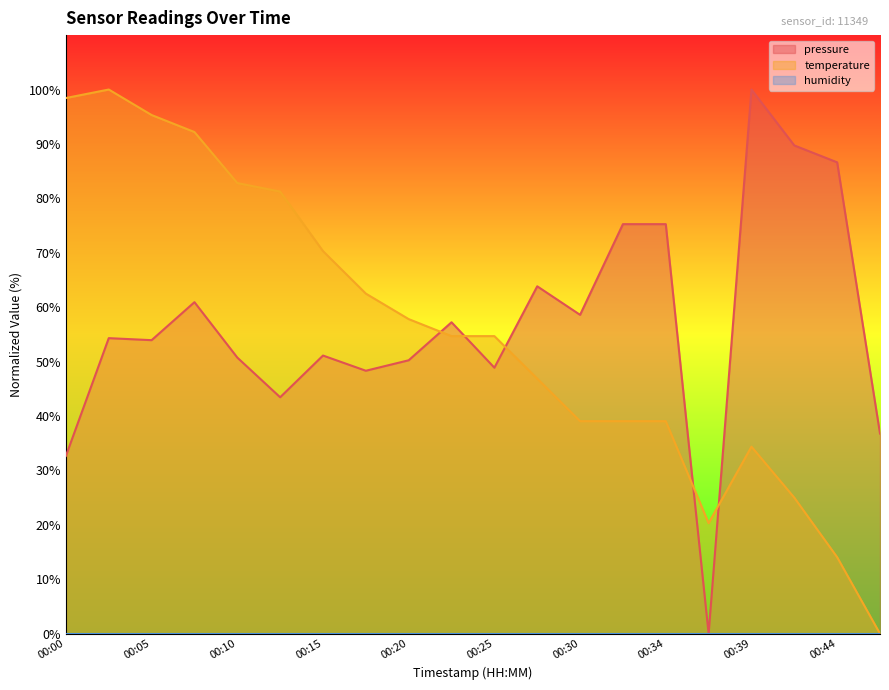

Is the value of temperature at 00:37 greater than the value of pressure at 00:27?

No